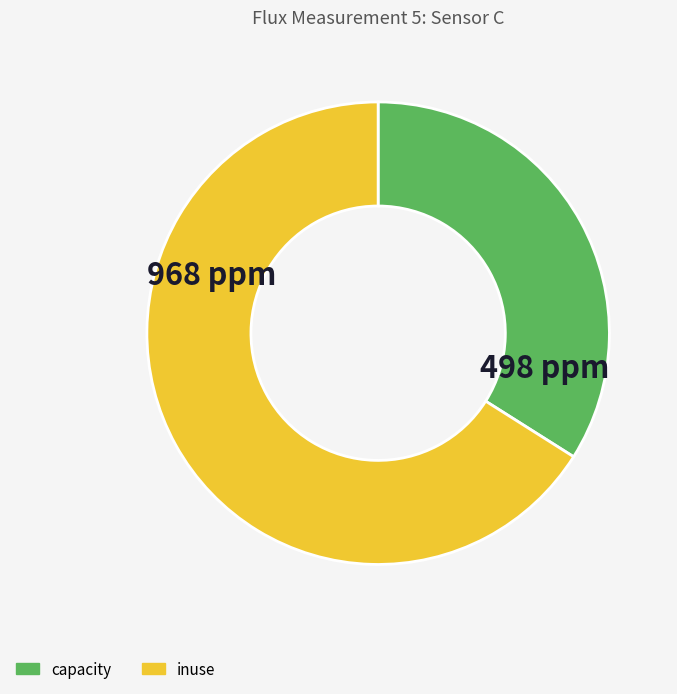

Between inuse and capacity, which is larger?

inuse